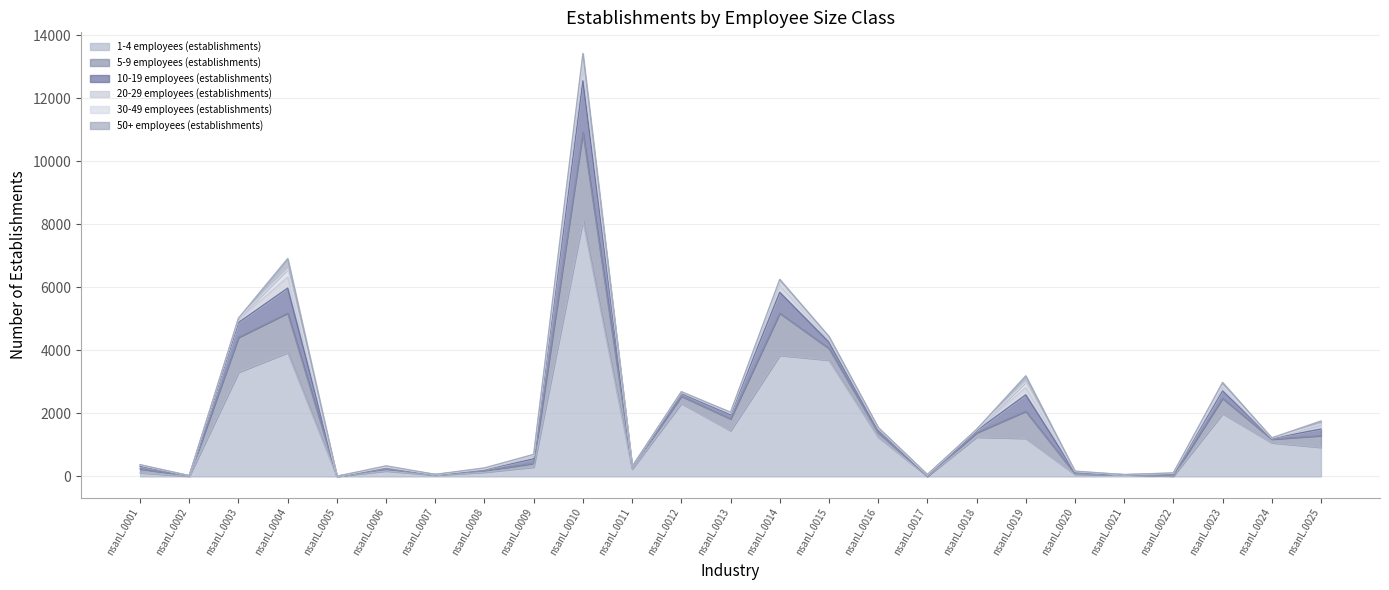

At which category does 10-19 employees (establishments) reach its first local peak?

nsanL.0004